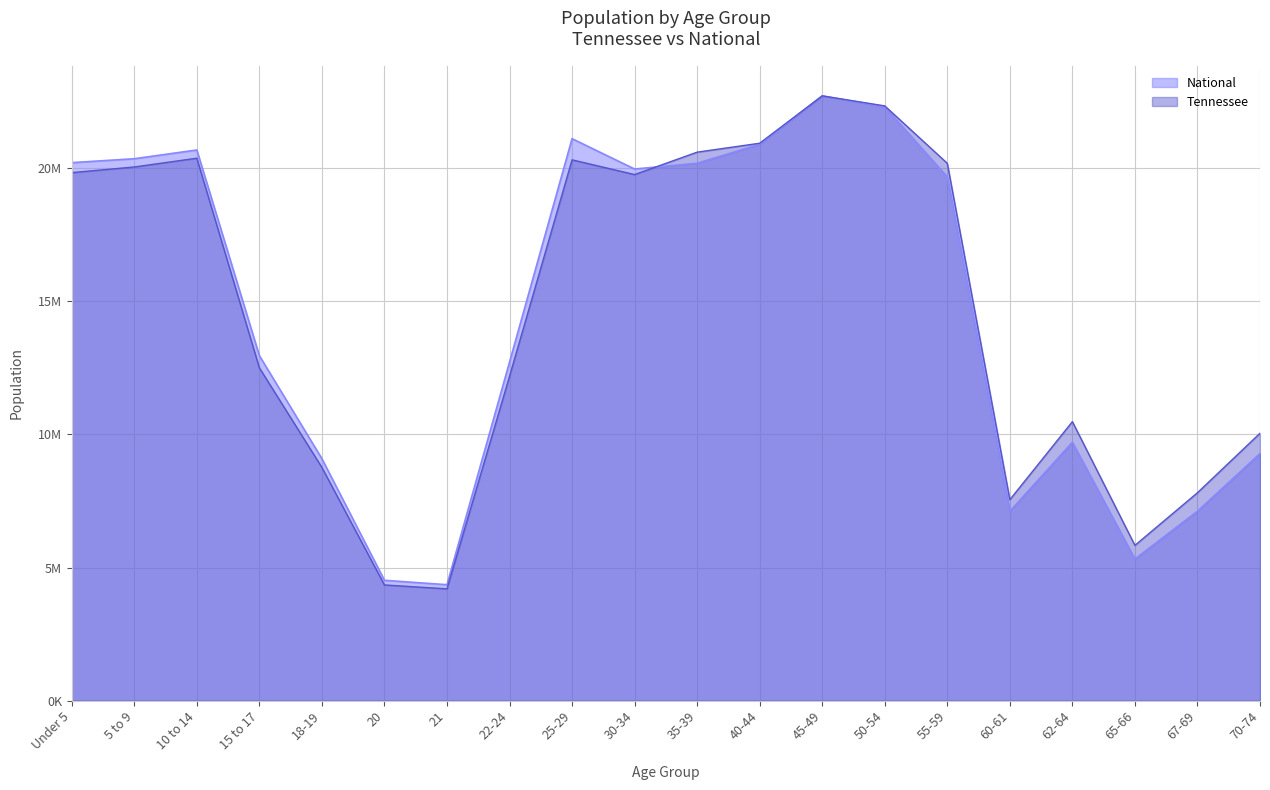

True or false: National line has a value of 4155049.4 at 70-74.

False